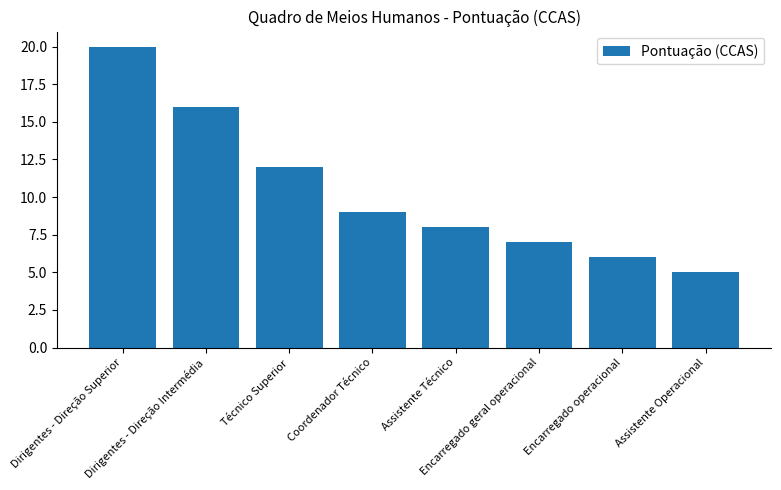

What is the greatest value displayed?

20